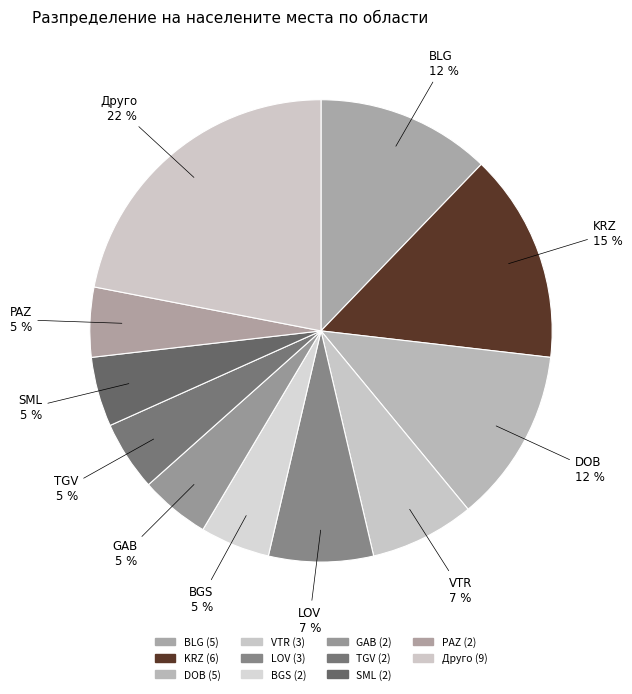

Which category has the smallest portion of the pie?

обл. Смолян